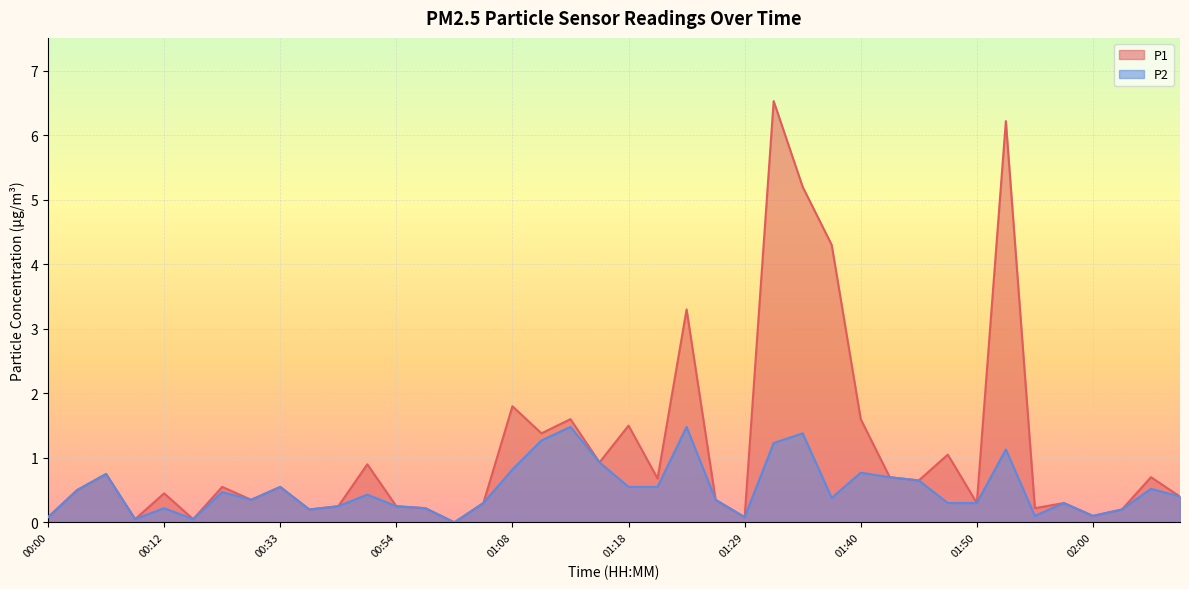

What is the difference between the second highest and minimum values in the P2 series?

1.5